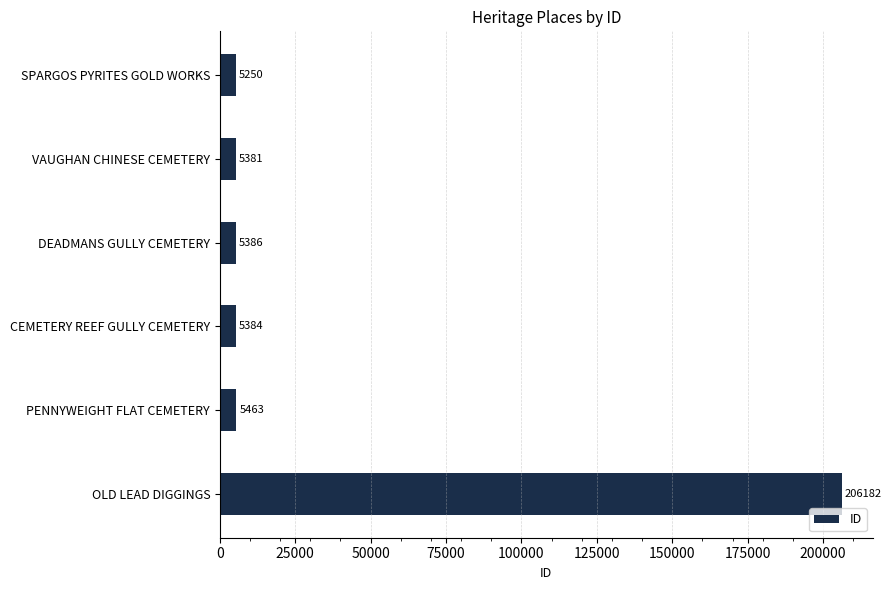

Does the chart contain stacked bars?

No